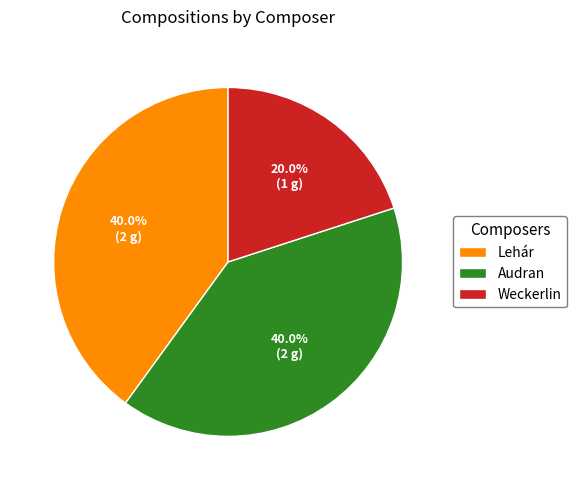

Which category has the smallest portion of the pie?

Weckerlin